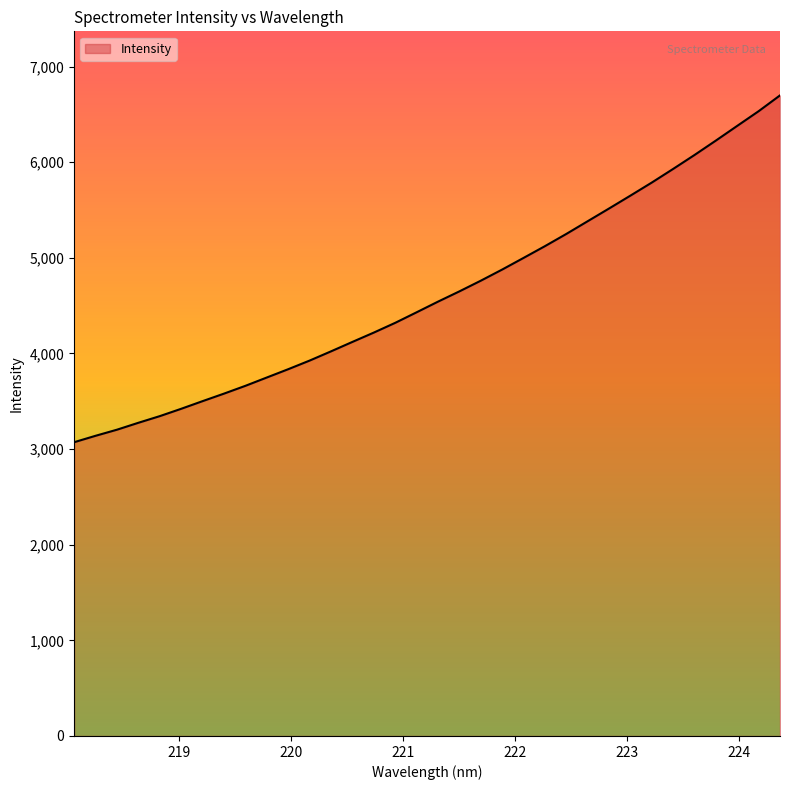

What is the minimum value shown in the chart?

3072.4